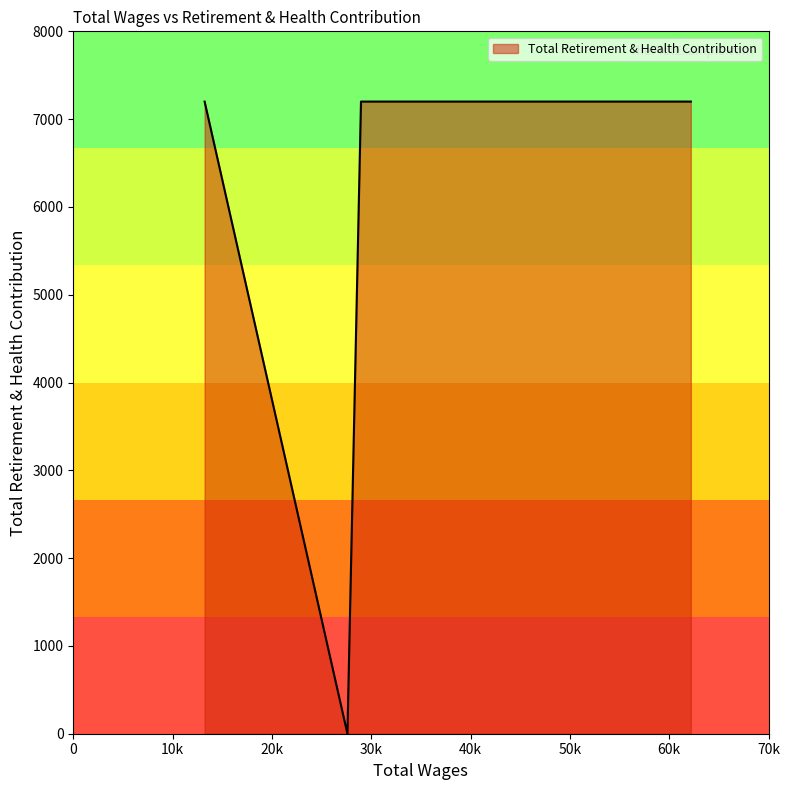

What is the maximum value shown in the chart?

7200